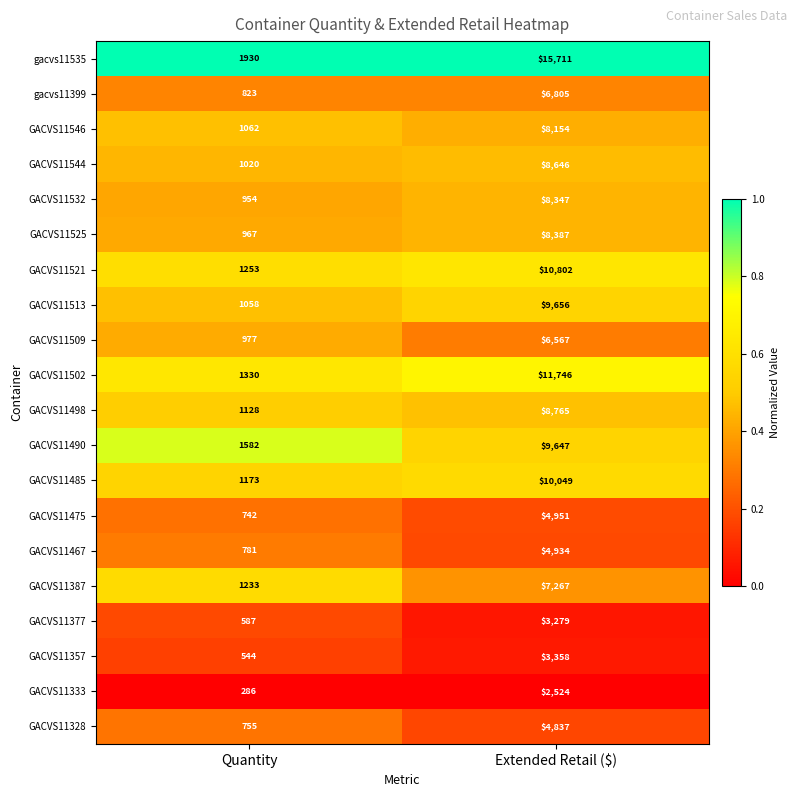

List the series in order of their peak value, lowest first.

GACVS11333, GACVS11377, GACVS11357, GACVS11328, GACVS11467, GACVS11475, GACVS11509, gacvs11399, GACVS11387, GACVS11546, GACVS11532, GACVS11525, GACVS11544, GACVS11498, GACVS11490, GACVS11513, GACVS11485, GACVS11521, GACVS11502, gacvs11535